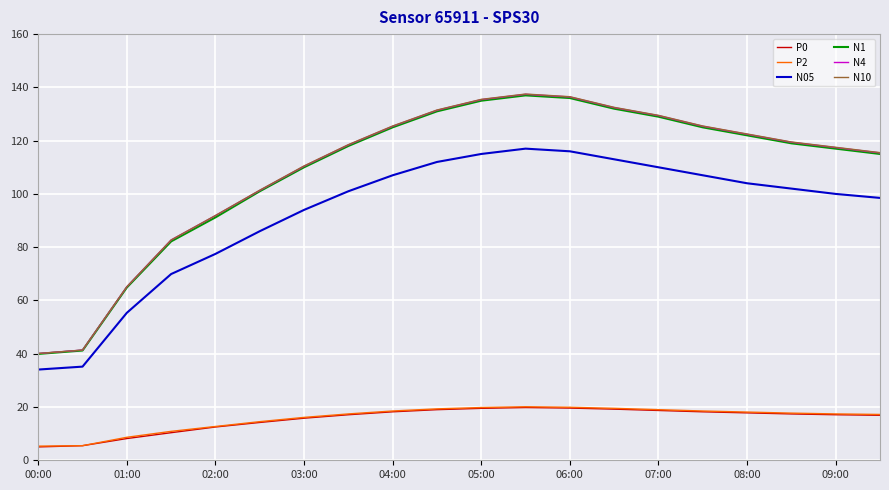

Which series has the widest spread of values?

N10